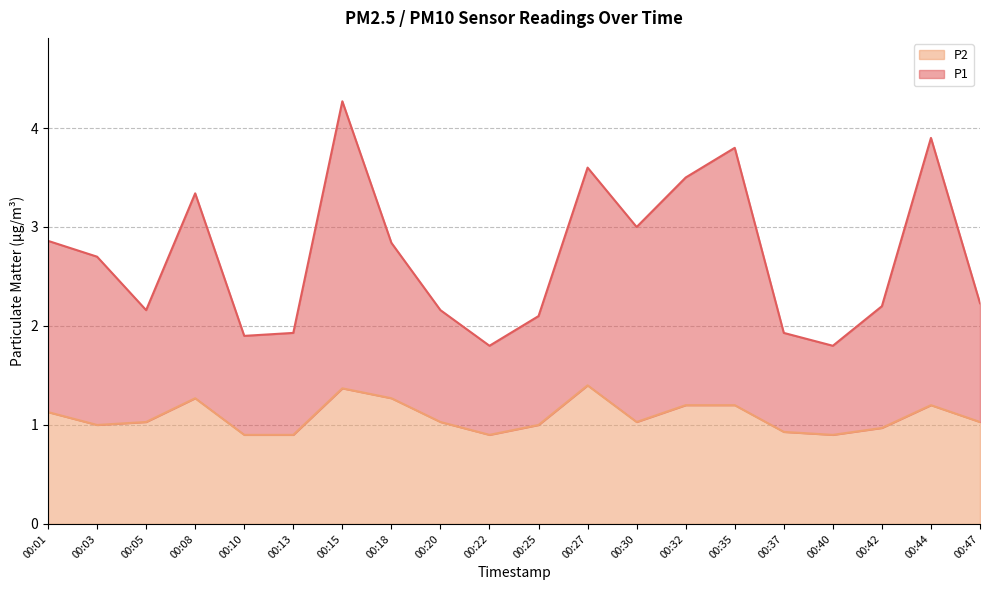

What are all the series names shown in the legend?

P2, P1